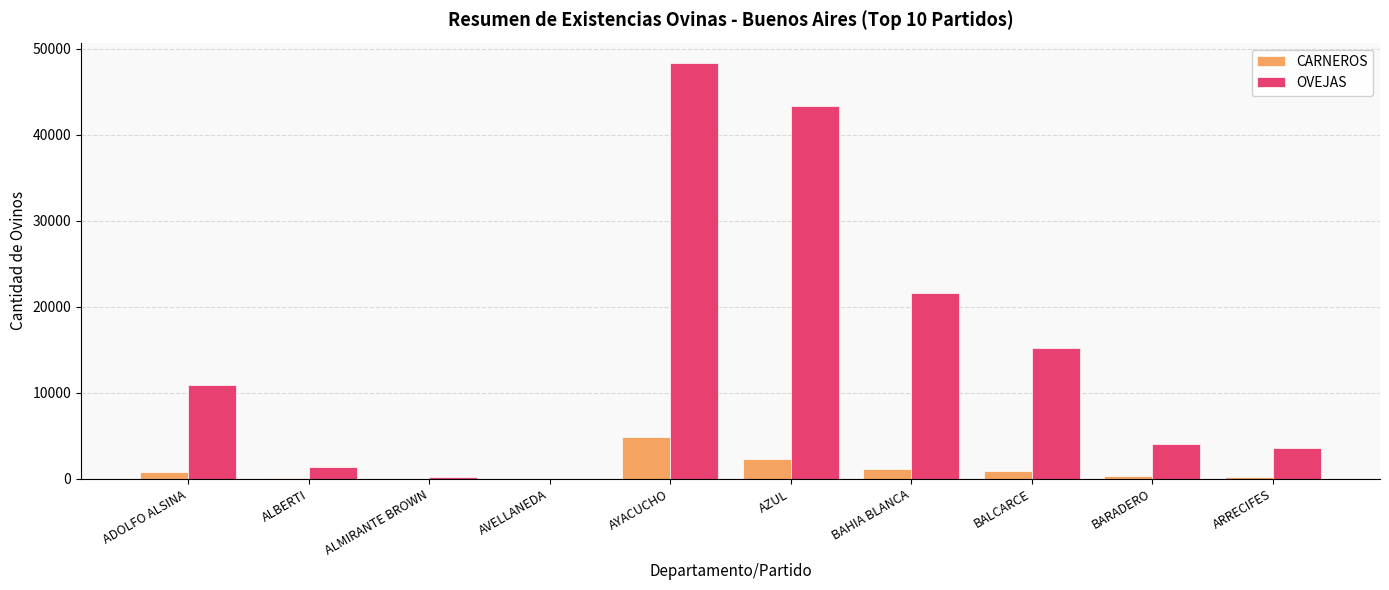

Between AVELLANEDA and BALCARCE, which series saw the biggest shift?

OVEJAS